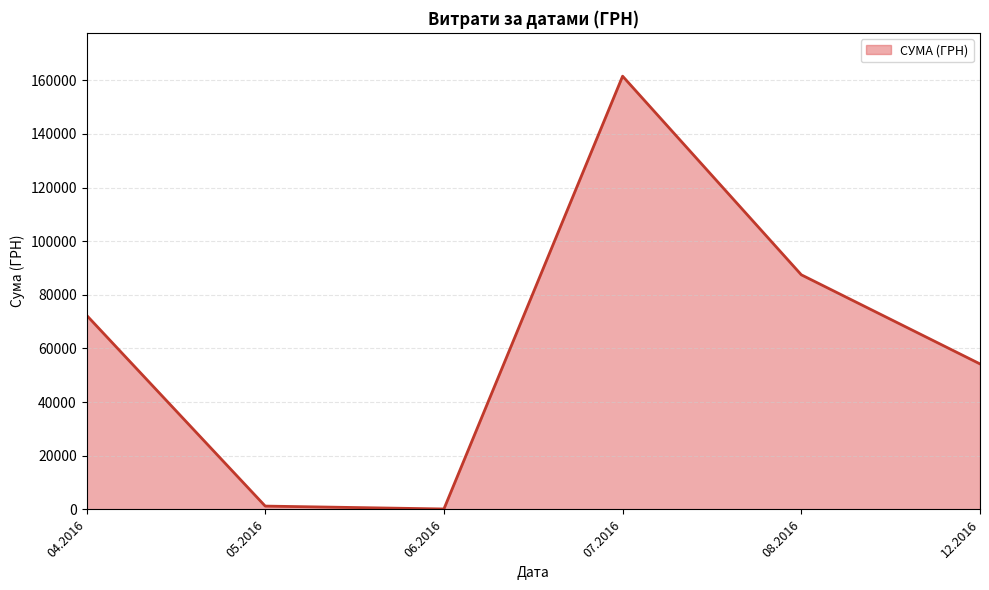

Where is the first local maximum?

07.2016